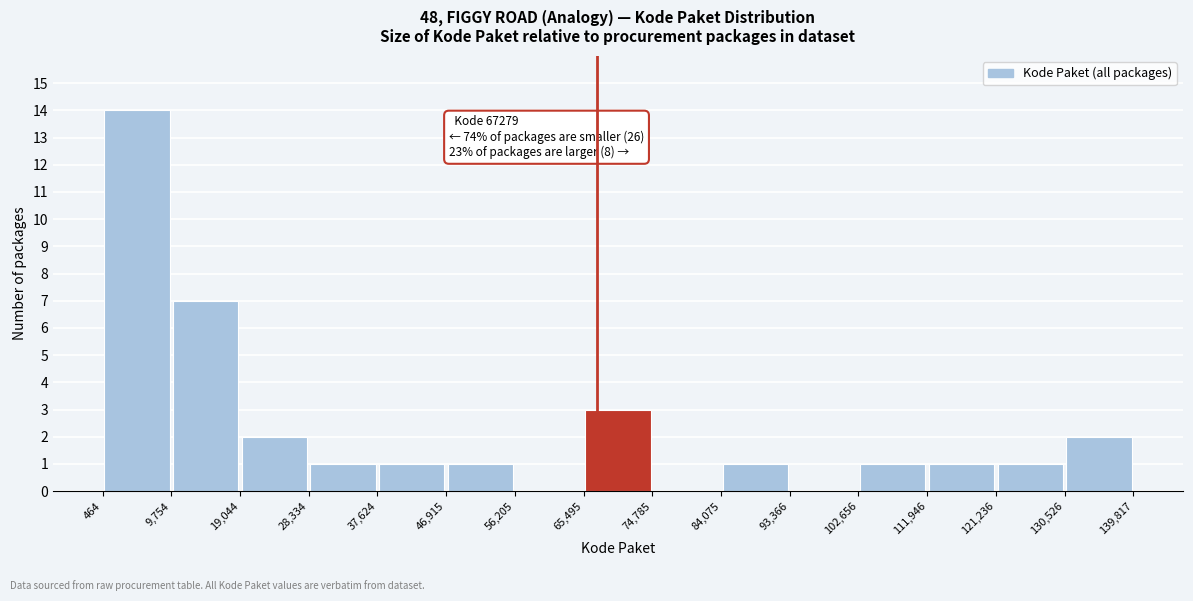

Which range on the x-axis has the tallest bar?

464 to 9,754